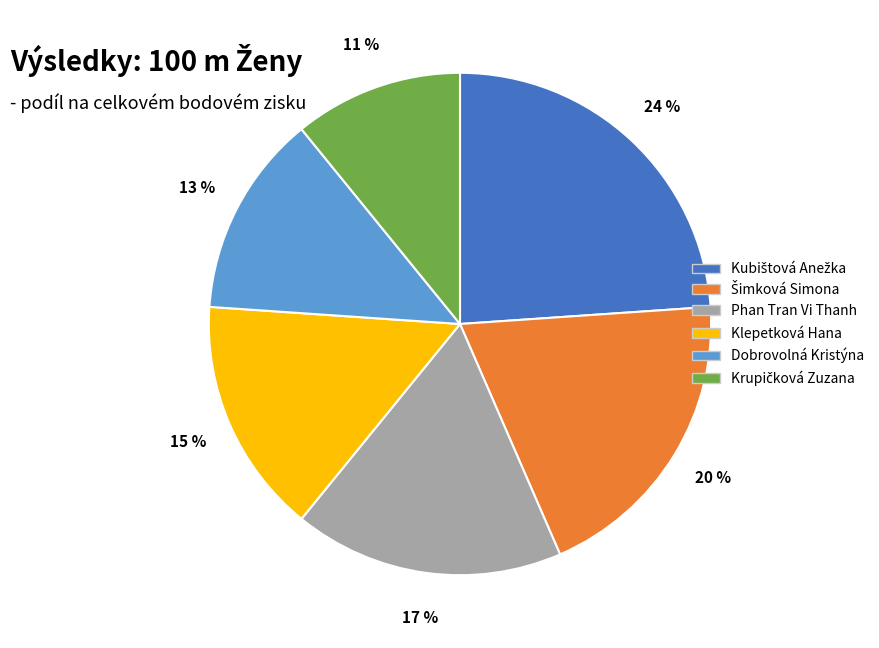

Is there a majority slice in this chart?

No